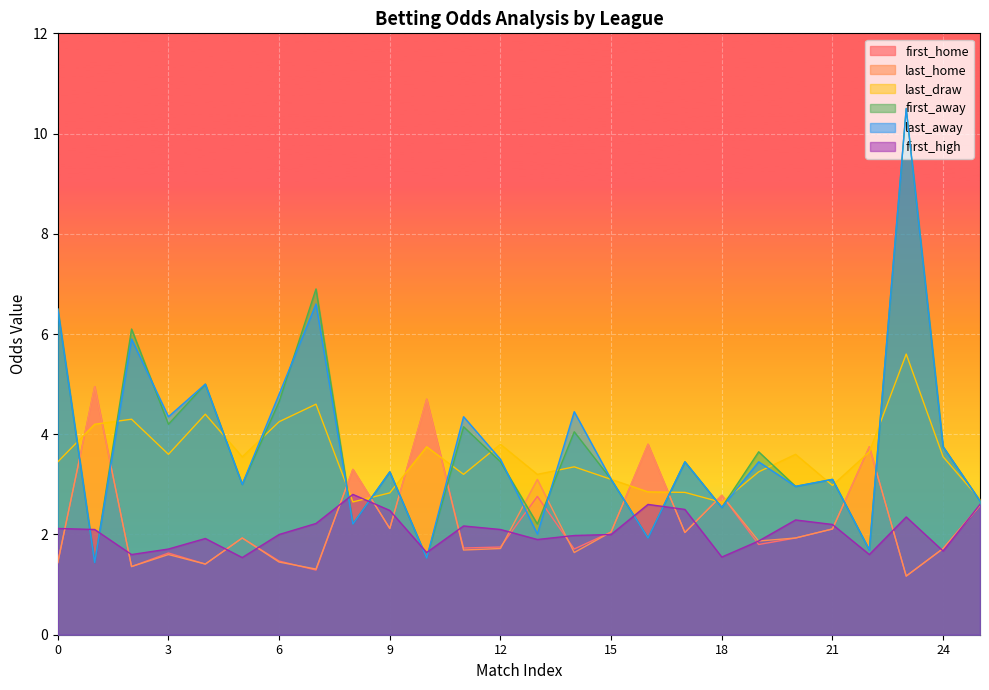

The value of last_home at 0 is 2.4. True or false?

False